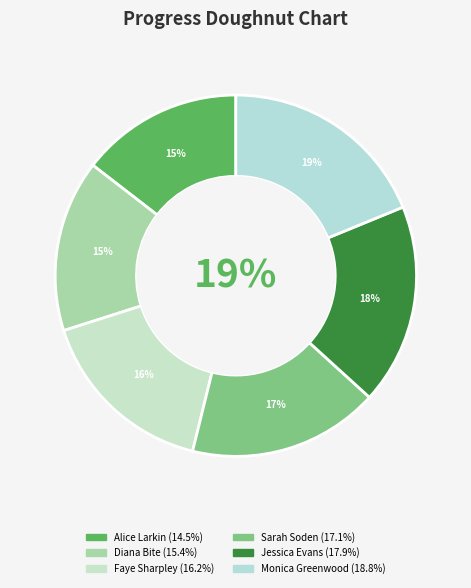

To the nearest percent, what portion does Faye Sharpley represent?

16%